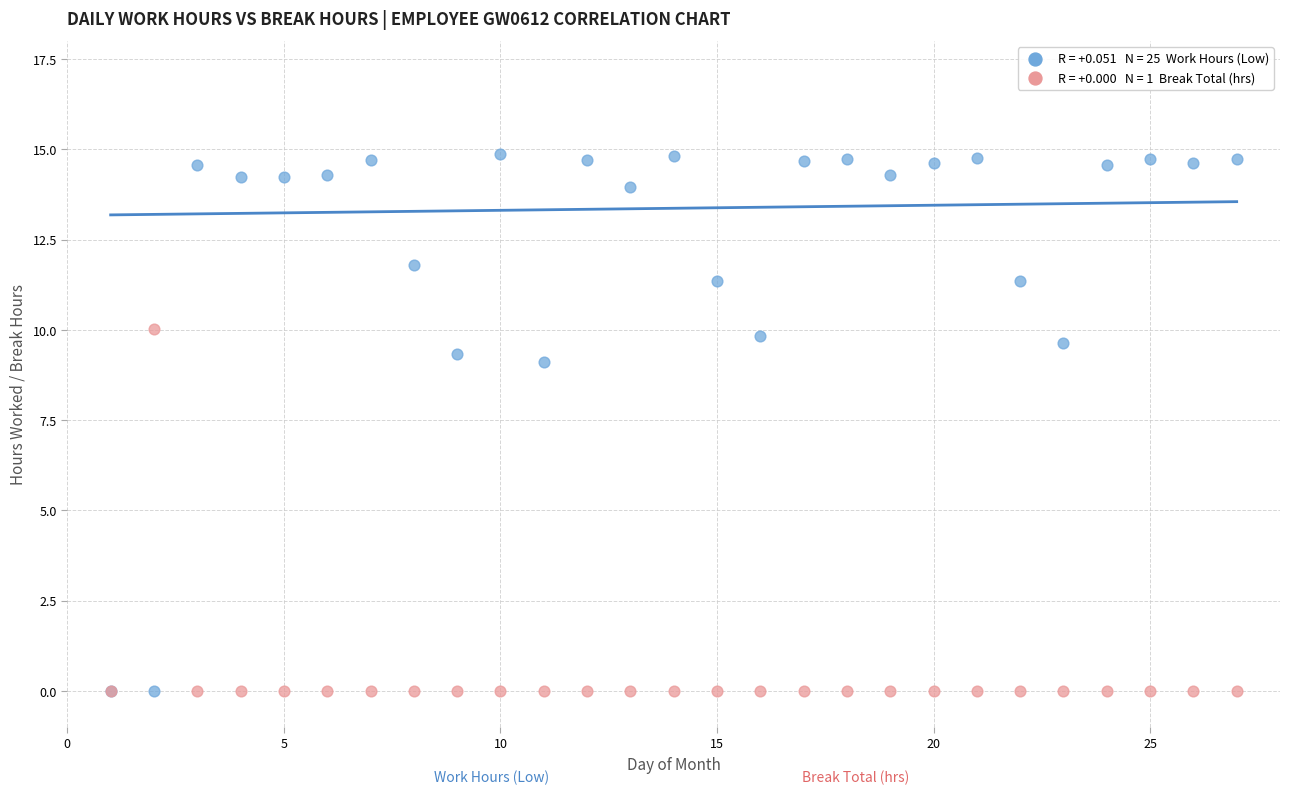

Across all series, what Y value is closest to 7?

9.1